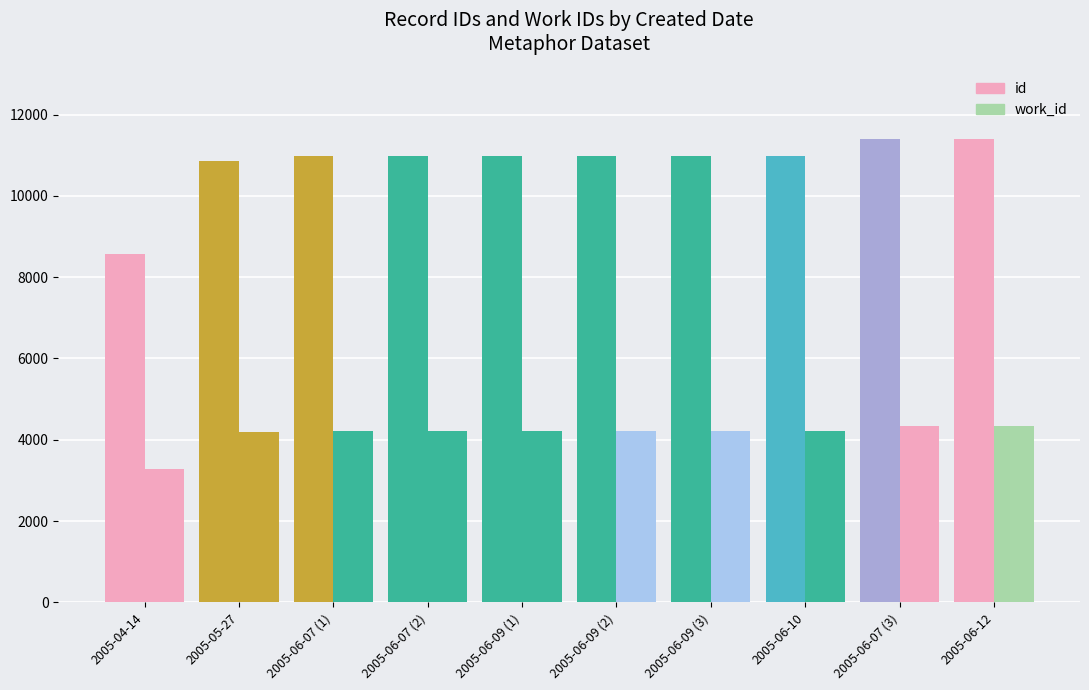

How many bars are there in total?

20